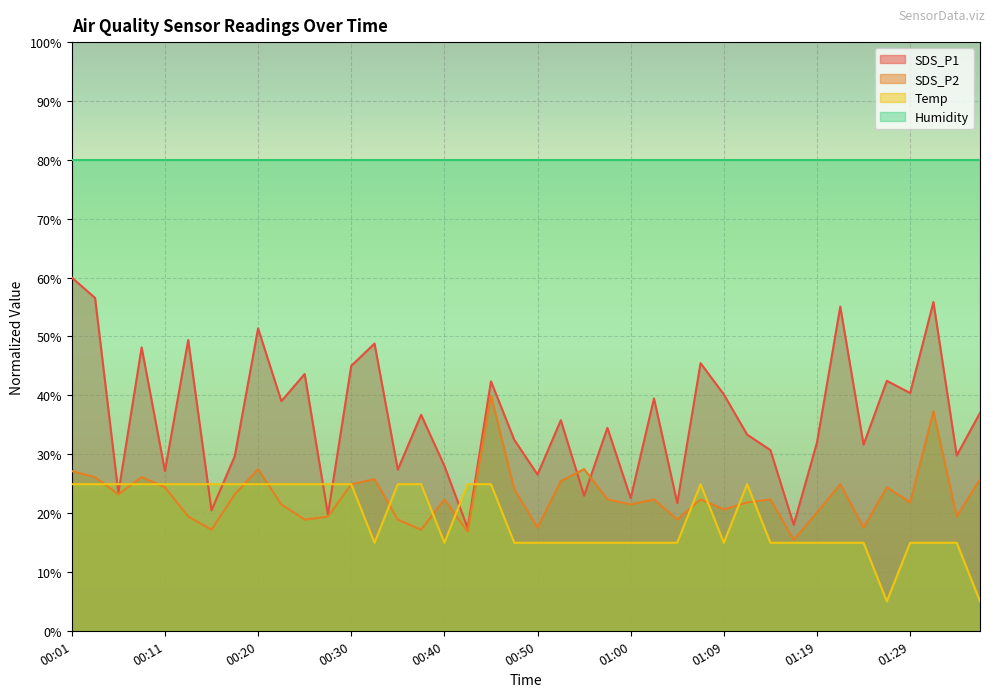

Where is Temp nearest to the value 14?

00:32